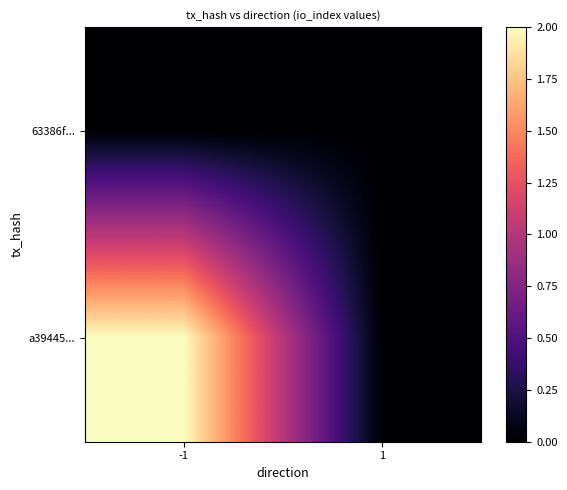

Between -1 and 1, which series saw the biggest shift?

a39445...